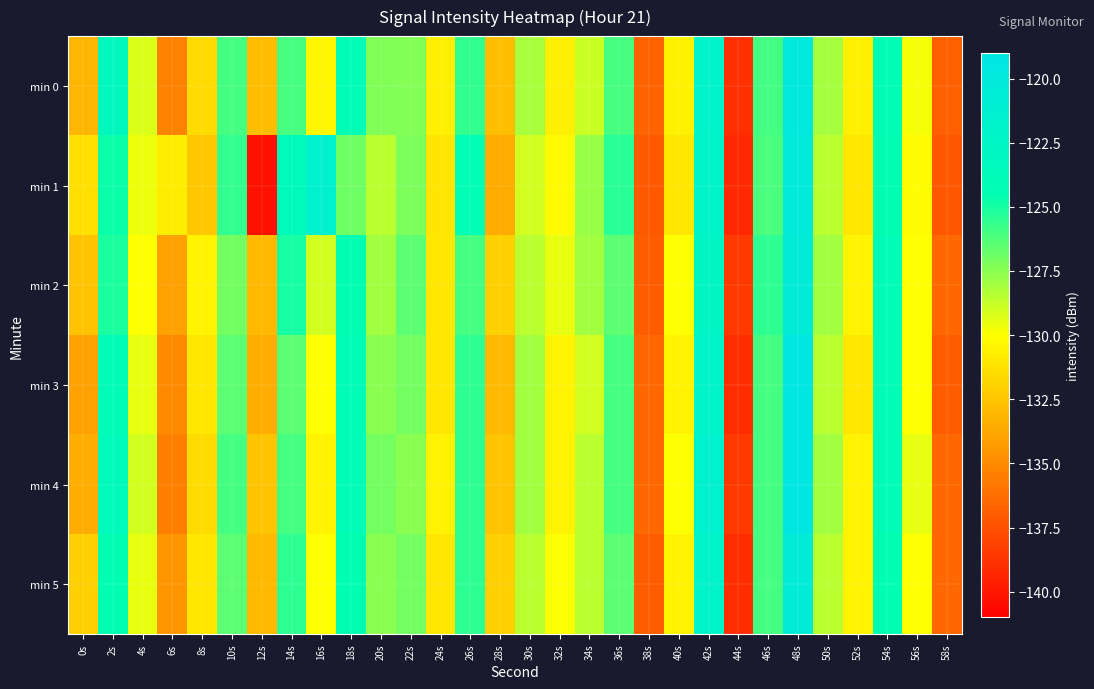

Which label corresponds to the largest value in the chart?

48s